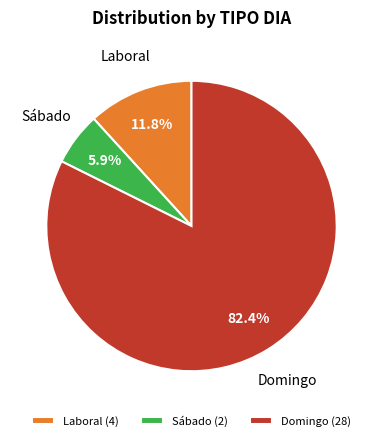

Which category has the smallest portion of the pie?

Sábado (2)